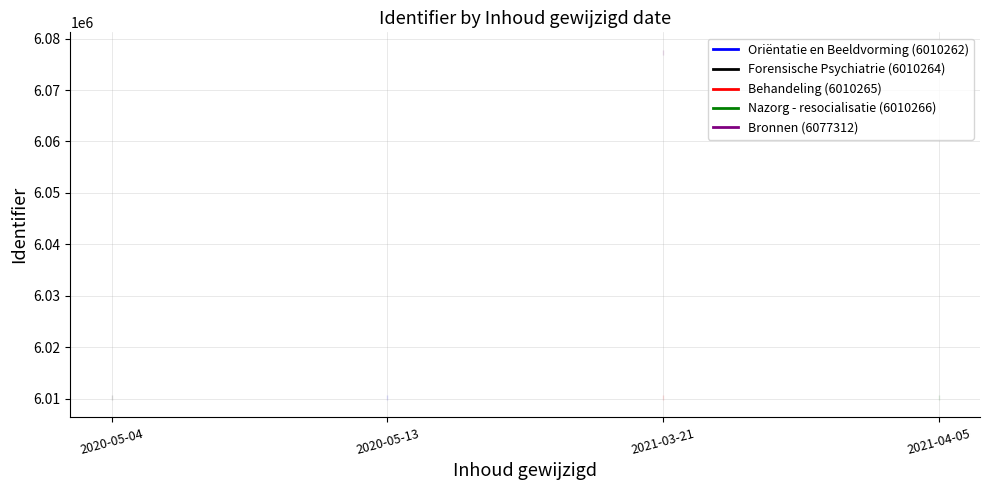

Rank the series by their maximum value, from highest to lowest.

Oriëntatie en Beeldvorming (6010262), Forensische Psychiatrie (6010264), Behandeling (6010265), Nazorg - resocialisatie (6010266), Bronnen (6077312)